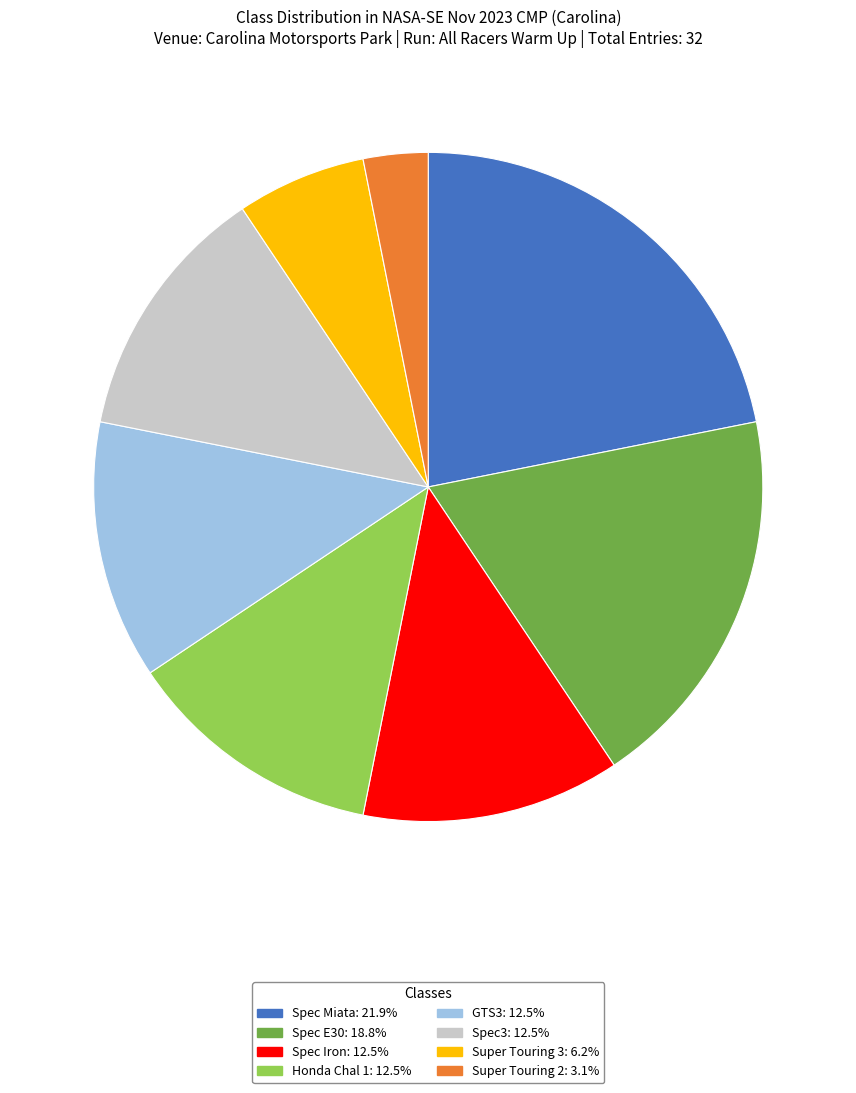

Between Spec E30 and GTS3, which is larger?

Spec E30